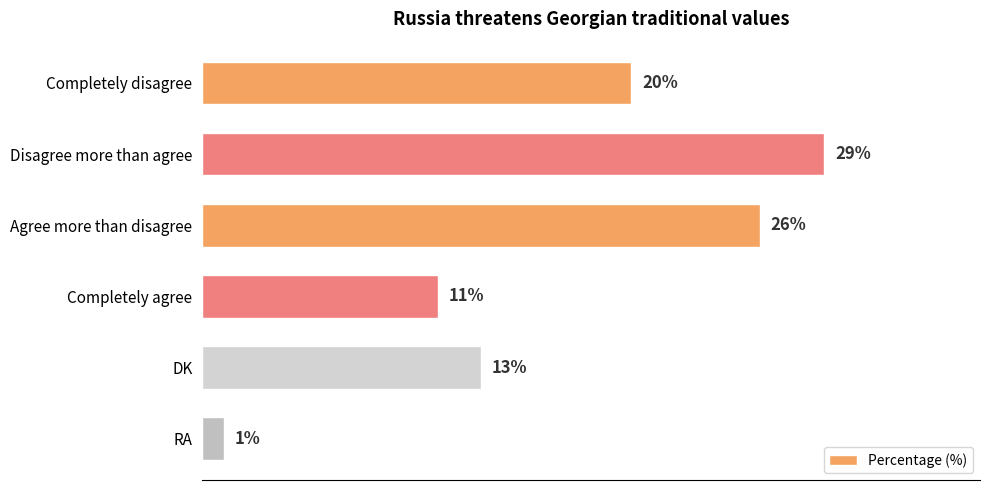

Which label corresponds to the smallest value in the chart?

RA